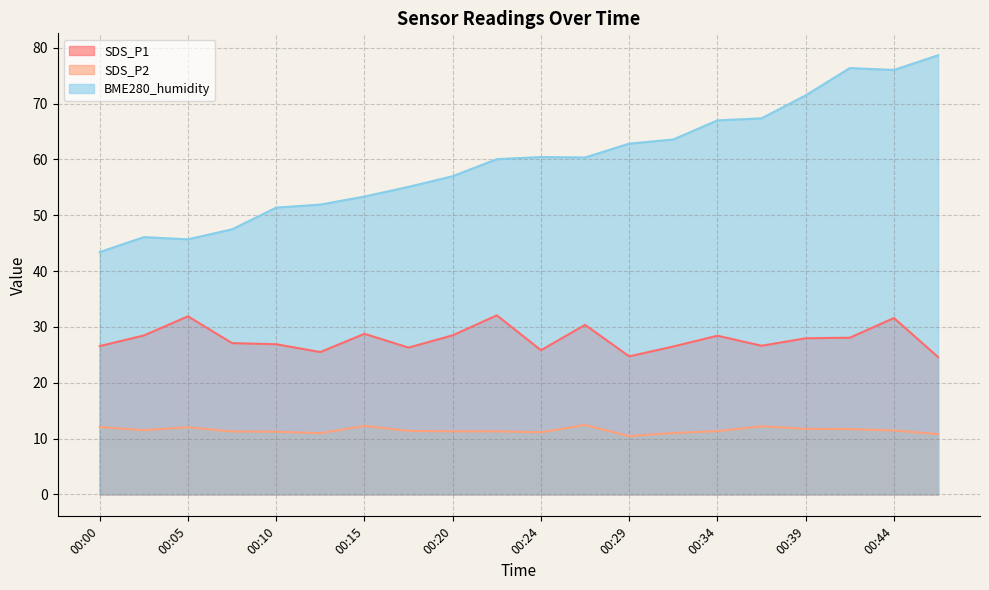

At which label does BME280_humidity reach its peak?

00:46